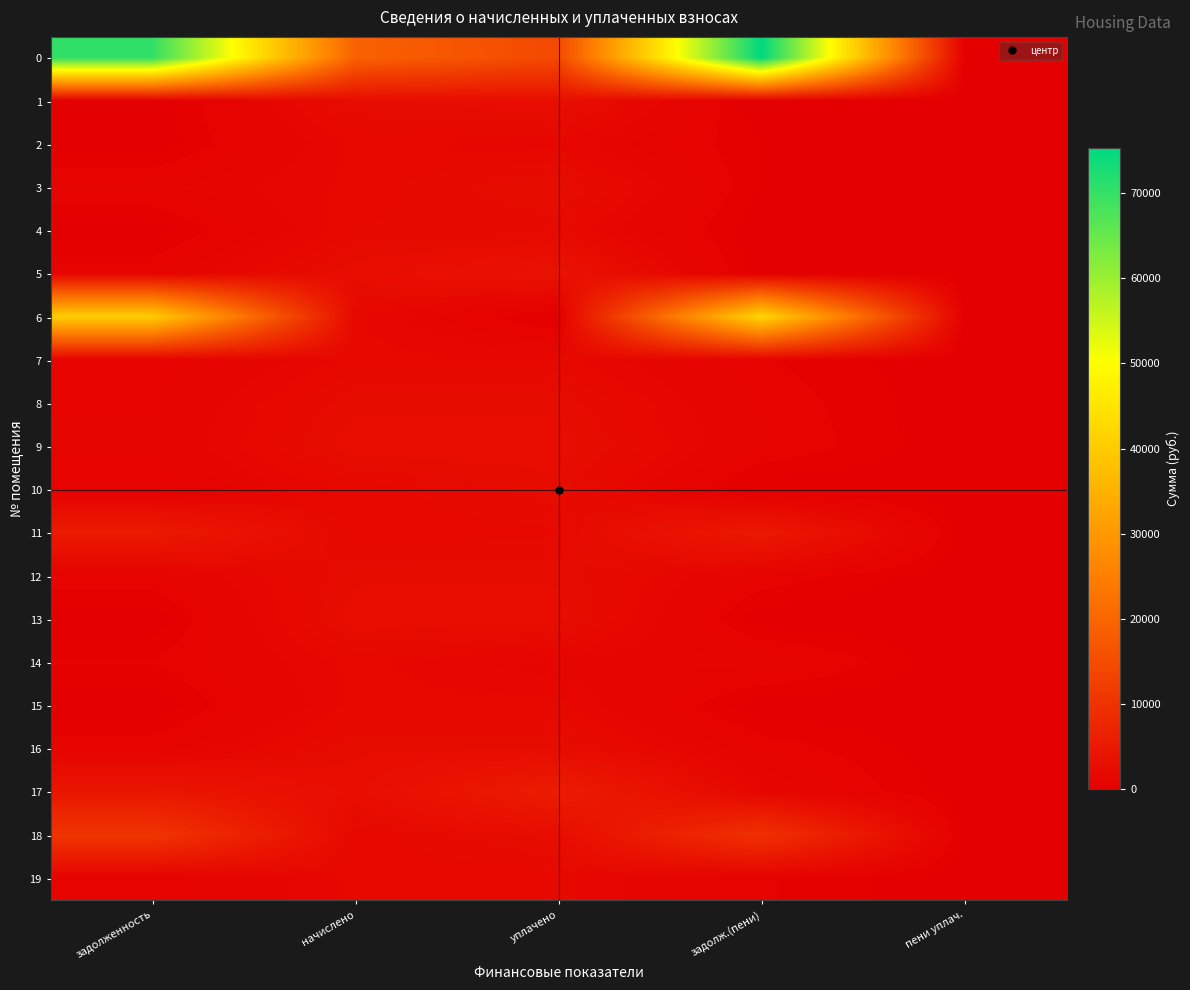

What is the total value across all series at пени уплач.?

76.1